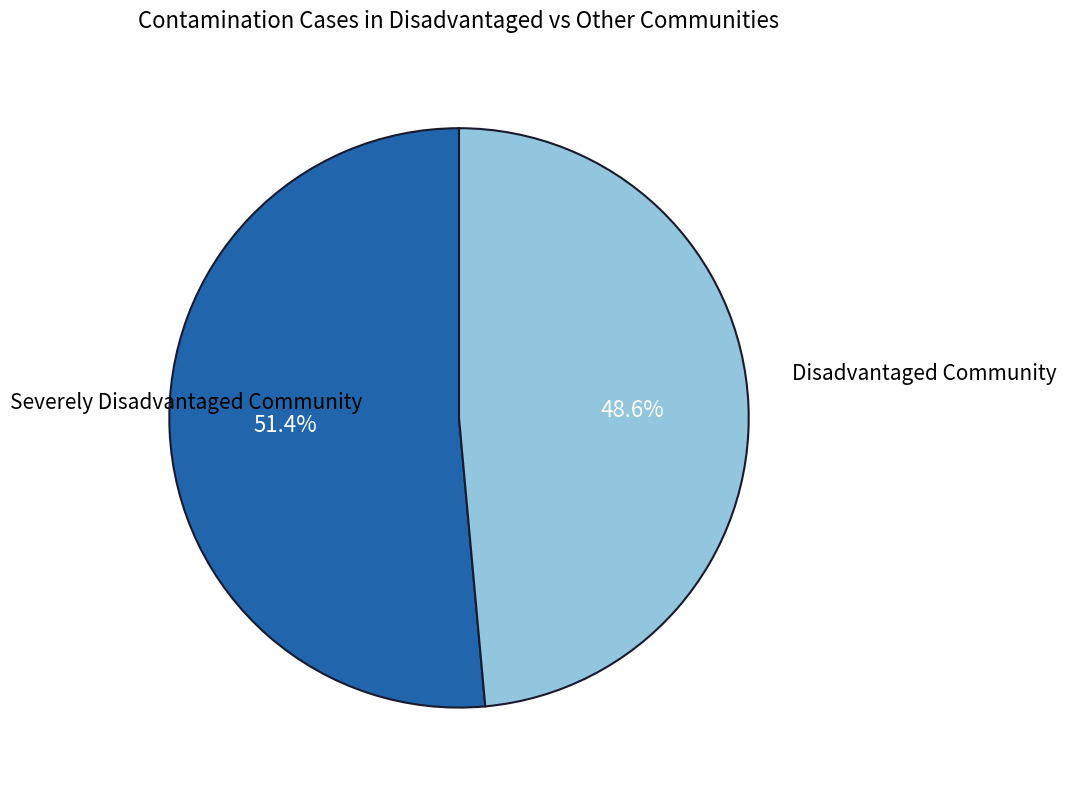

Is there a majority slice in this chart?

Yes